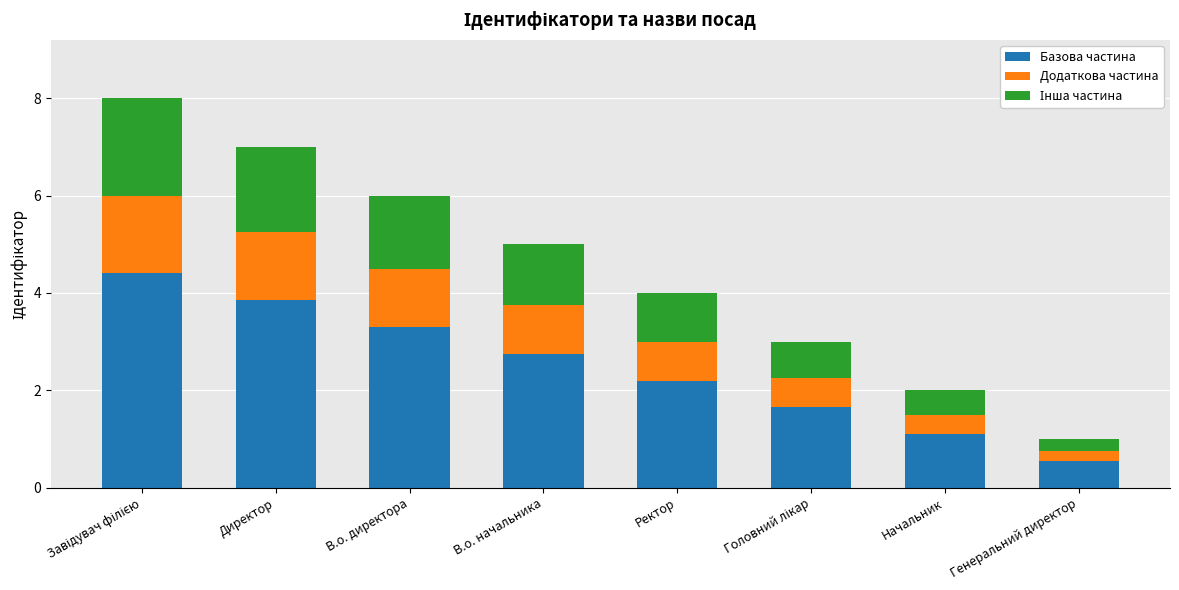

What is the total value across all series at В.о. директора?

6.0